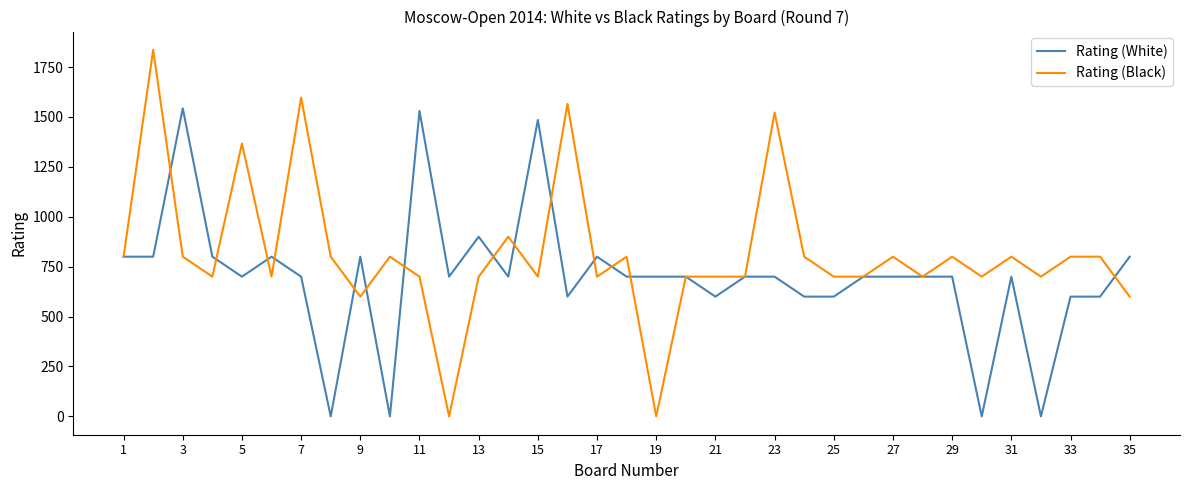

Which series has the largest total across all categories?

Rating (Black)